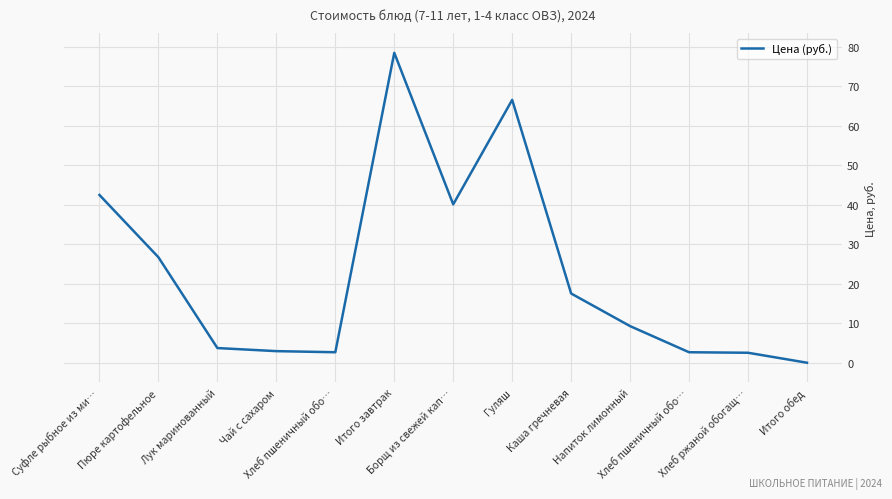

Between Гуляш and Хлеб ржаной обогащ…, which is larger?

Гуляш